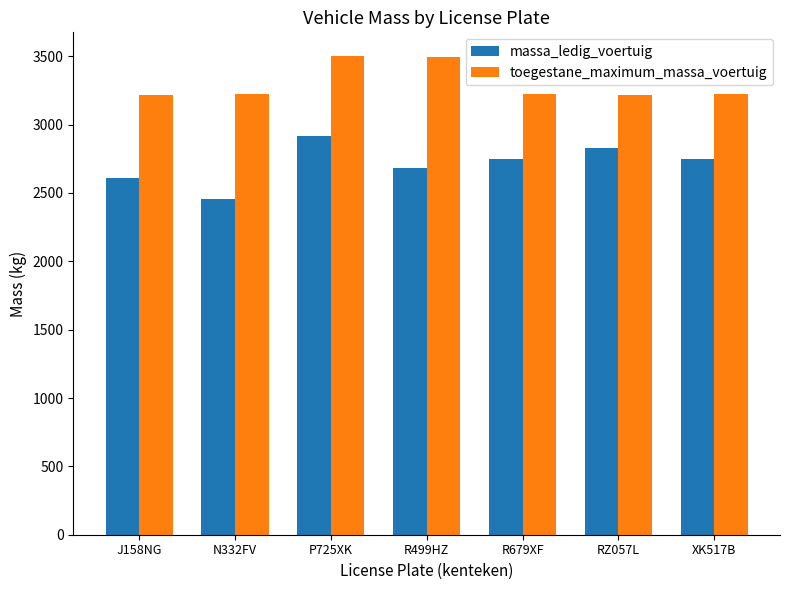

Are the bars grouped side by side (vs. stacked)?

Yes